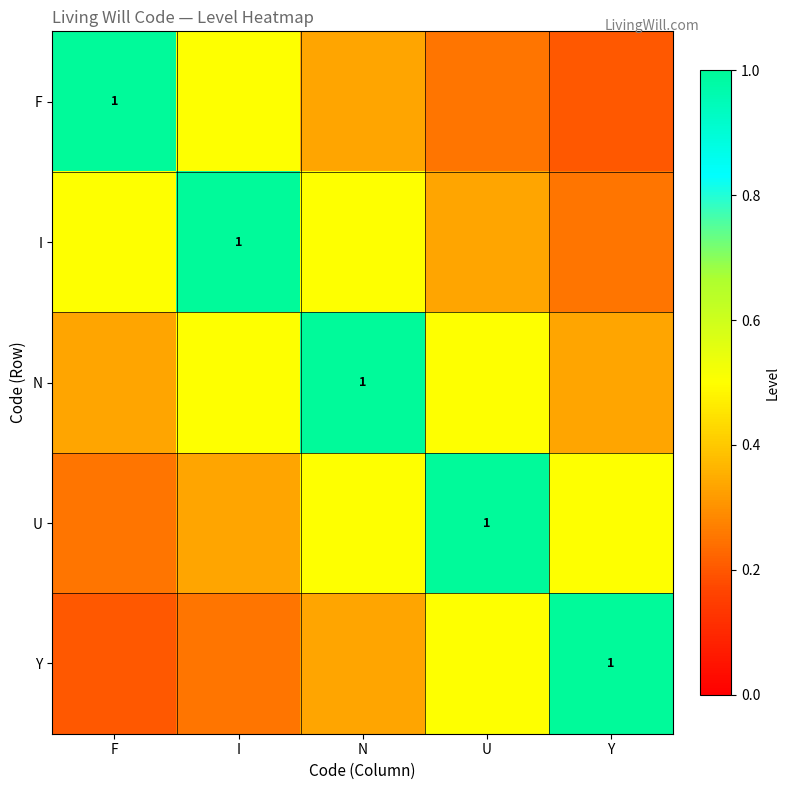

Count the N values in the range 0 to 1.

5